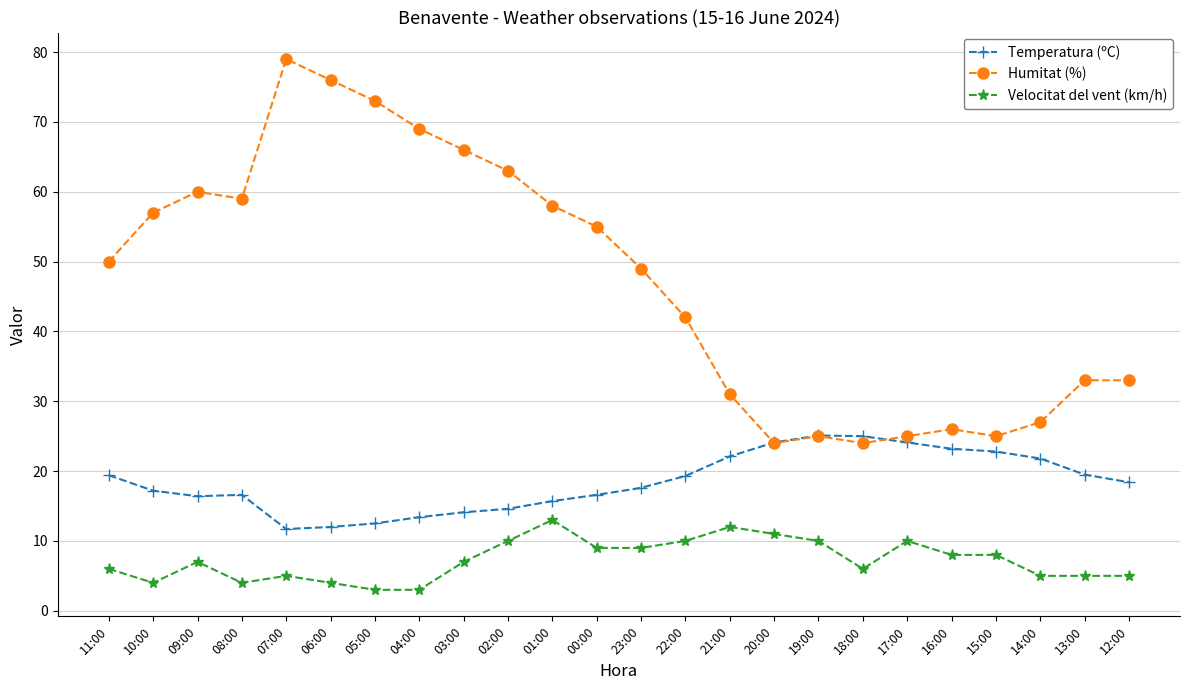

How many lines are shown in the chart?

3